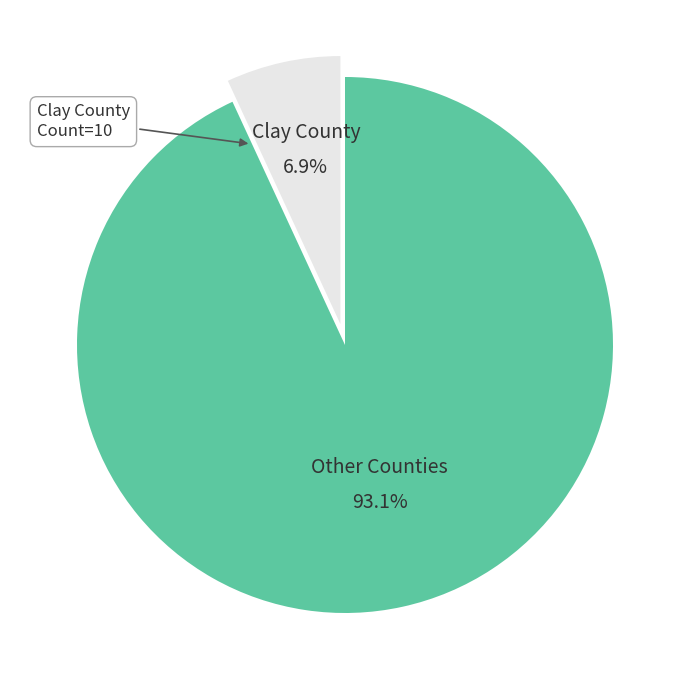

How many segments does this pie chart have?

2